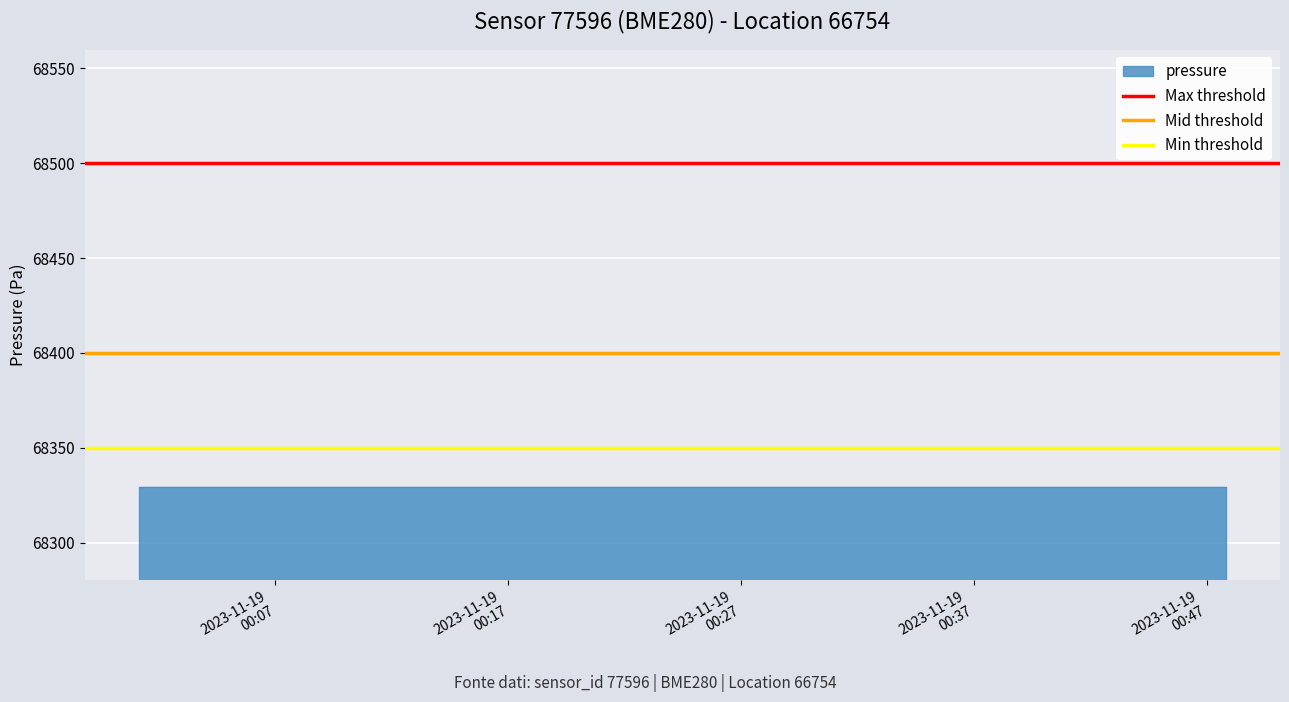

How many categories are shown in the chart?

2